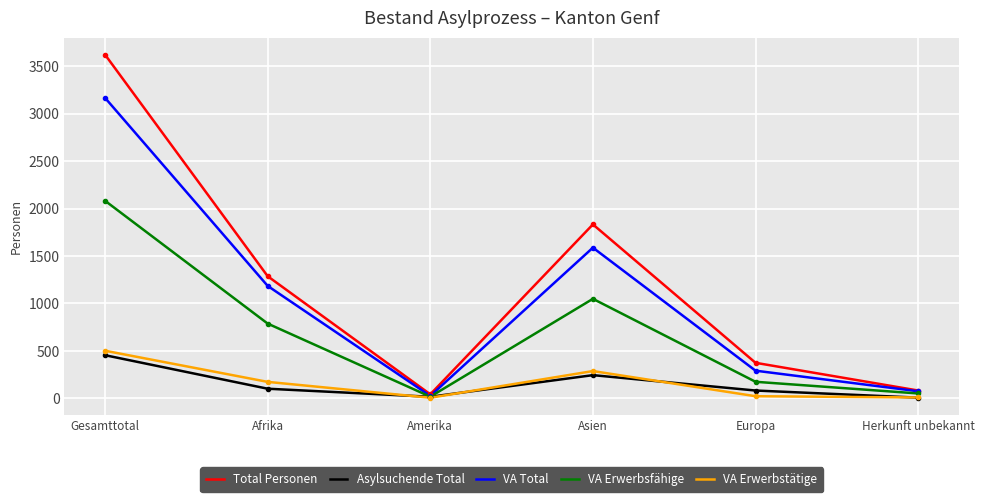

Which series has the widest spread of values?

Total Personen